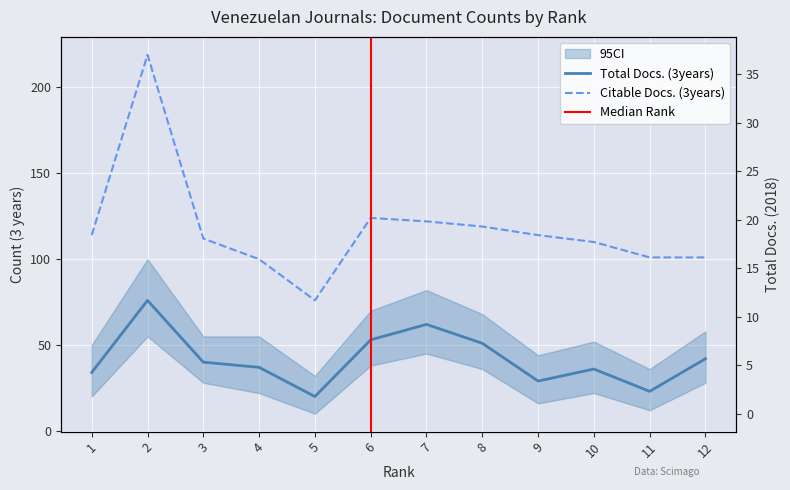

How many lines are shown in the chart?

3